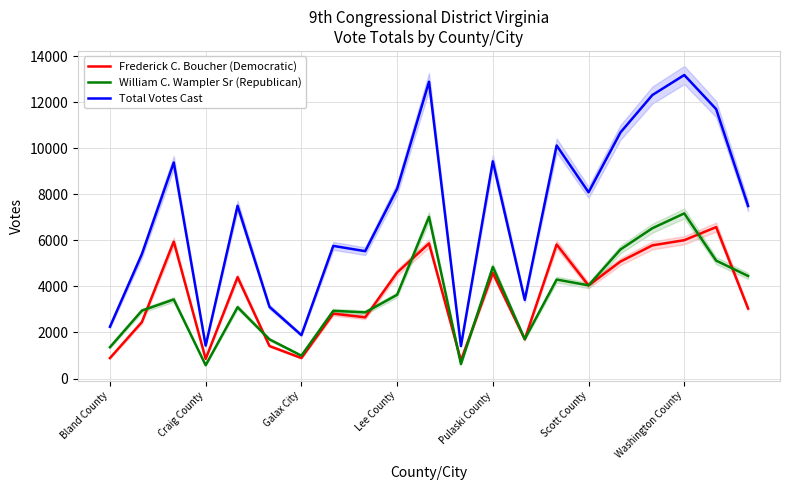

True or false: Frederick C. Boucher (Democratic) has more than 2 points higher than both neighbors.

True